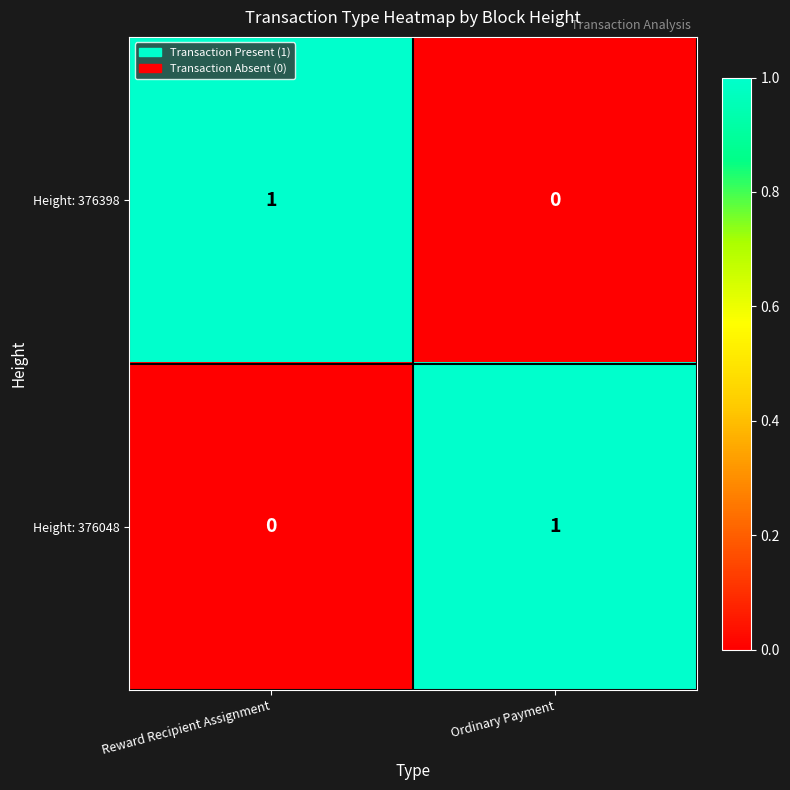

At Reward Recipient Assignment, list the series in order from largest to smallest.

Height: 376398, Height: 376048